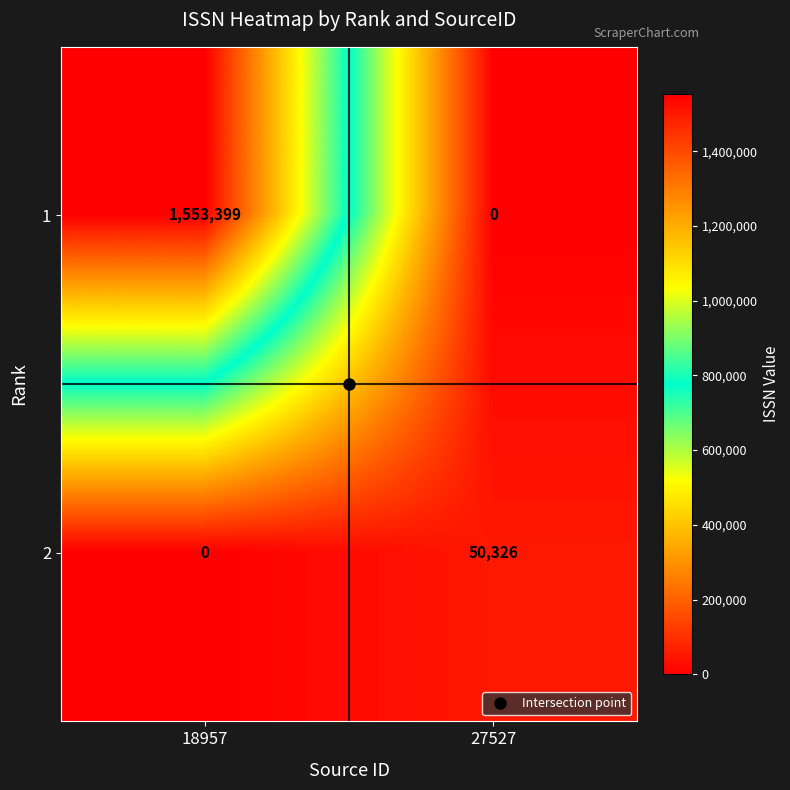

What is the sum of all 1 values?

1553399